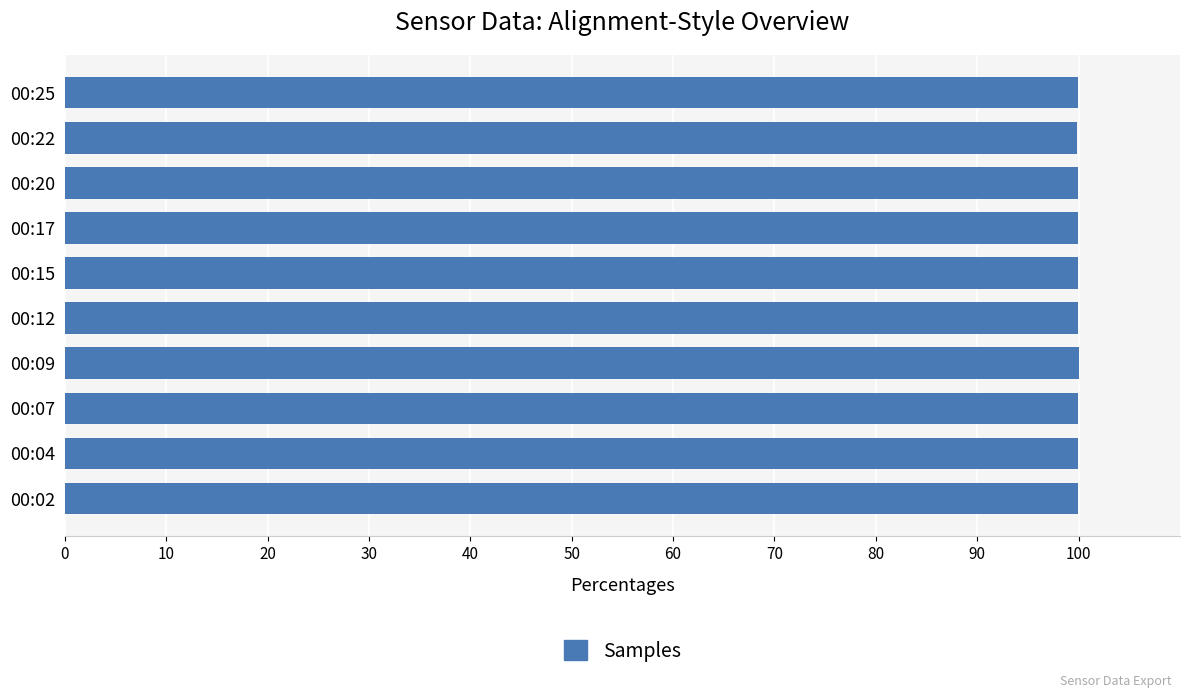

Is it true that the value at 00:25 is 99.9?

True